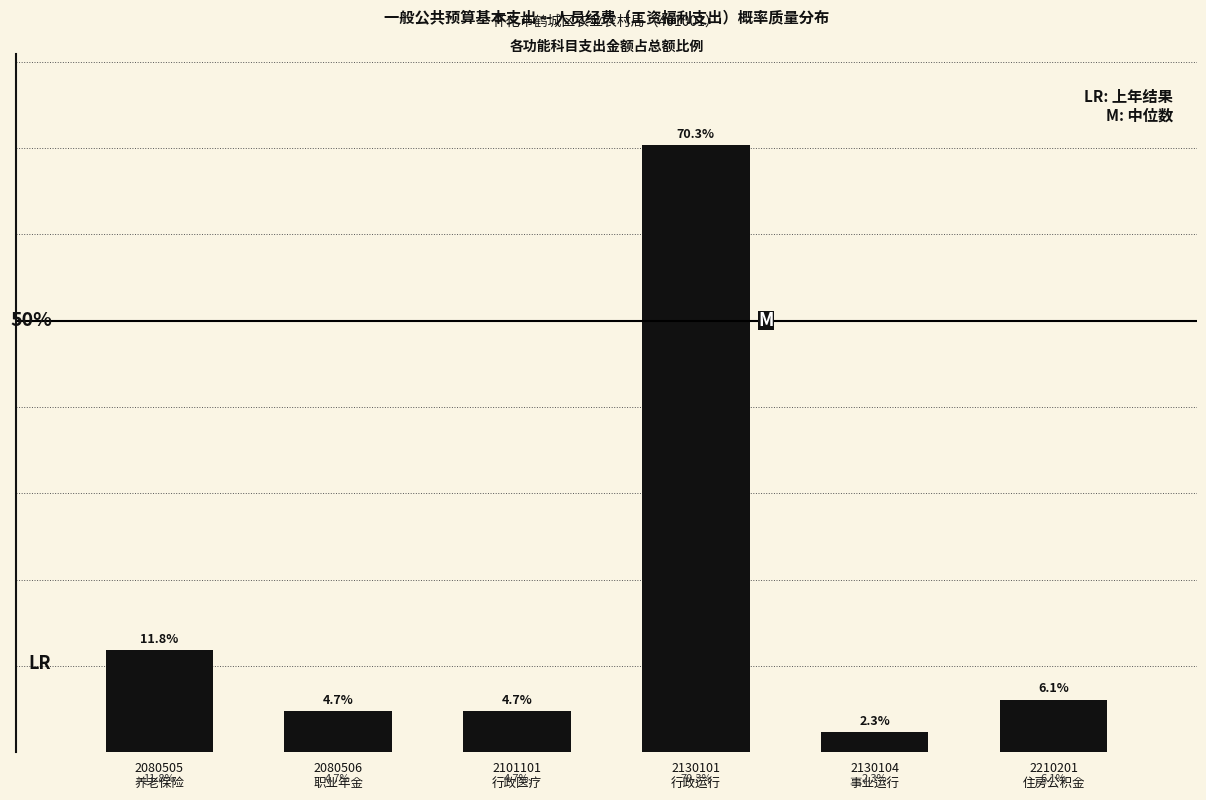

Does the chart contain any negative values?

No